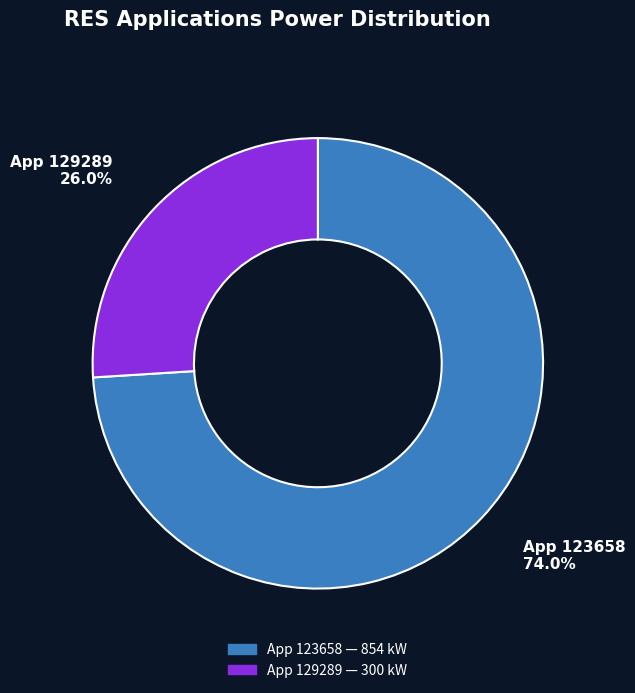

Is there a majority slice in this chart?

Yes